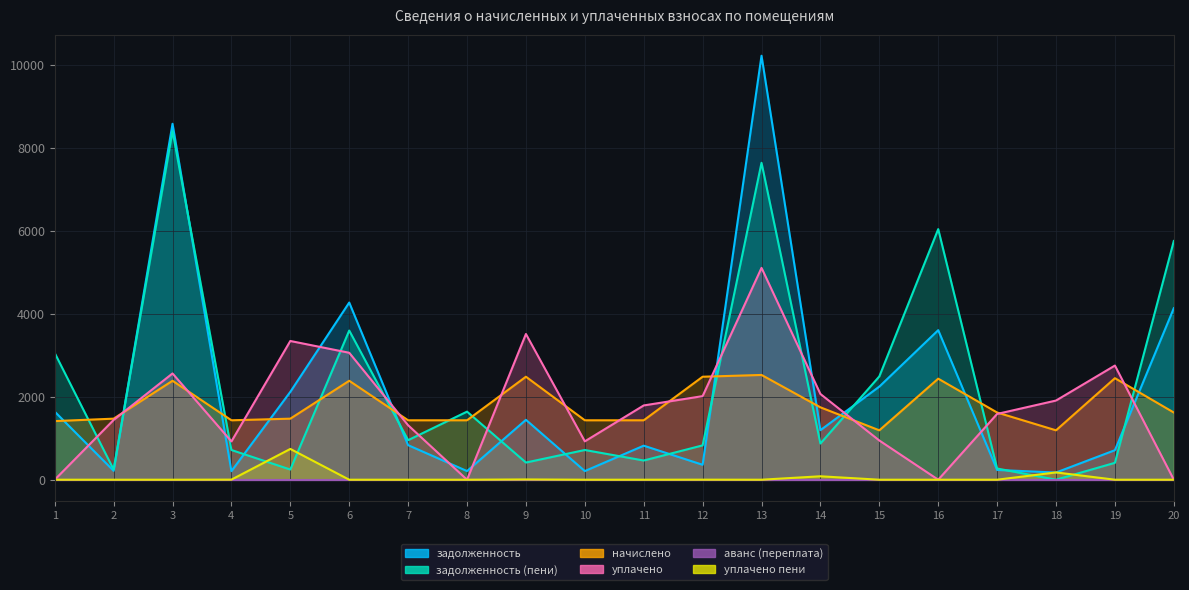

True or false: задолженность has a value of 819.8 at 11.

True